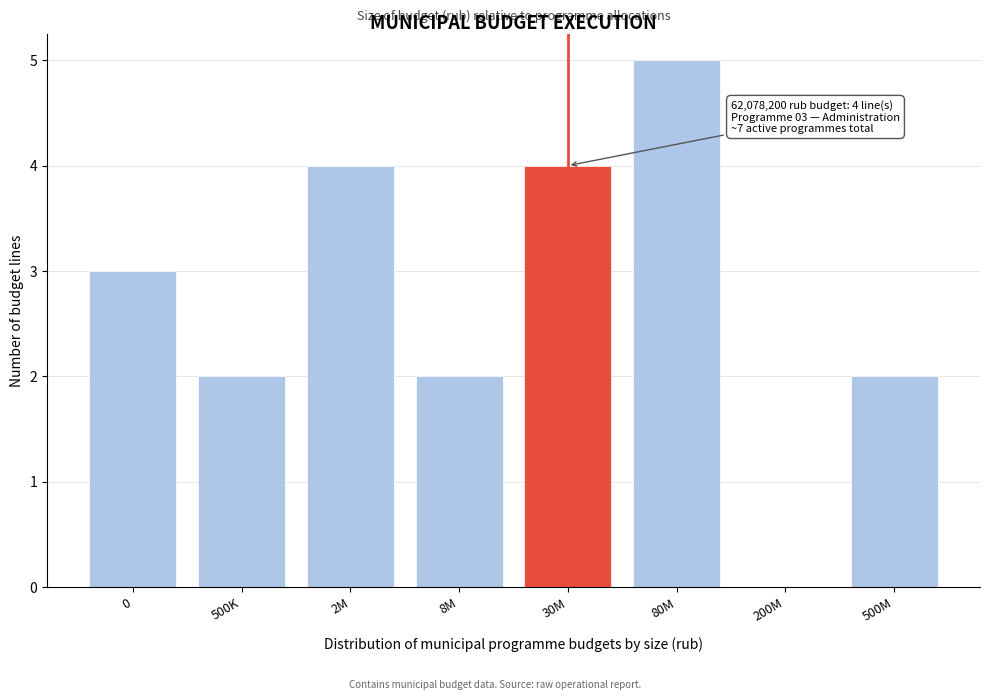

Reading right to left, transcribe all the data shown in this chart.

500M=2	200M=0	80M=5	30M=4	8M=2	2M=4	500K=2	0=3